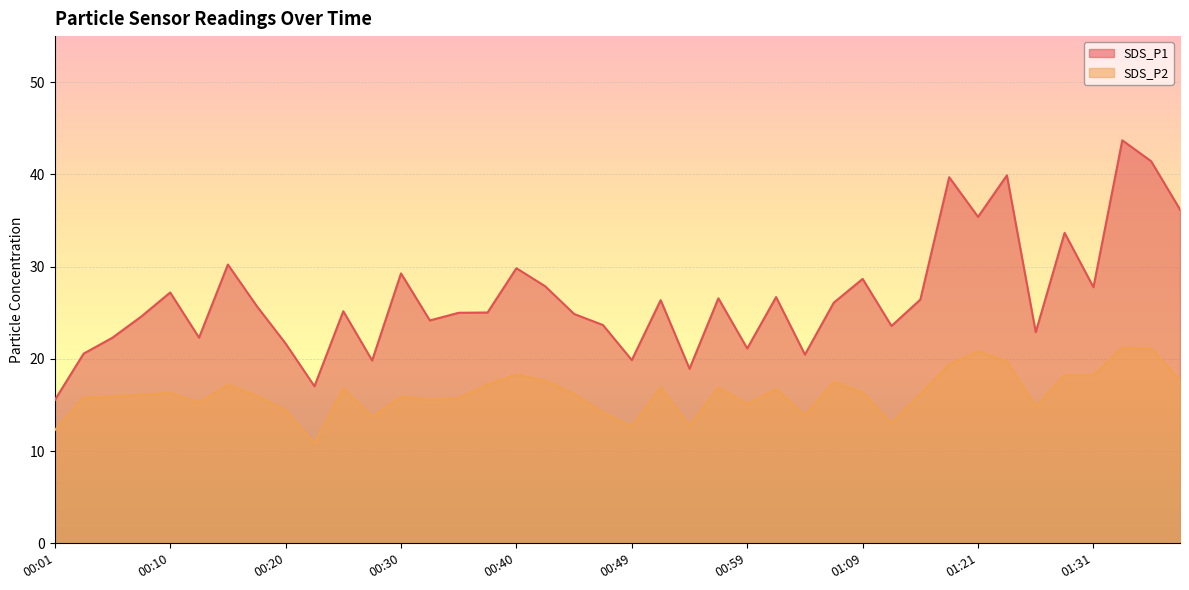

List the series in order of their peak value, highest first.

SDS_P1, SDS_P2